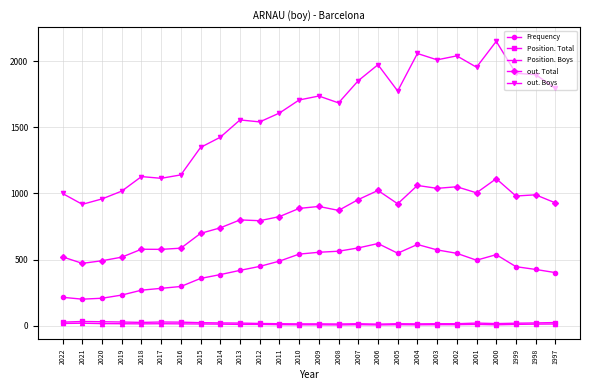

True or false: out. Boys has more than 2 points higher than both neighbors.

True